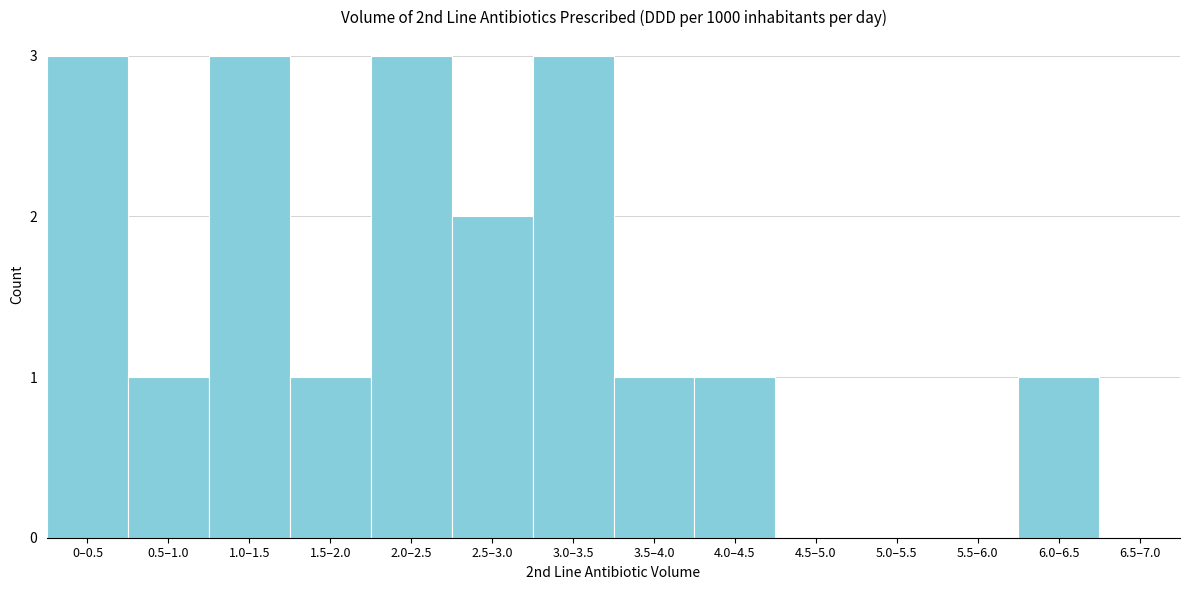

Reading right to left, extract all data points from this chart.

6.5–7.0=0	6.0–6.5=1	5.5–6.0=0	5.0–5.5=0	4.5–5.0=0	4.0–4.5=1	3.5–4.0=1	3.0–3.5=3	2.5–3.0=2	2.0–2.5=3	1.5–2.0=1	1.0–1.5=3	0.5–1.0=1	0–0.5=3